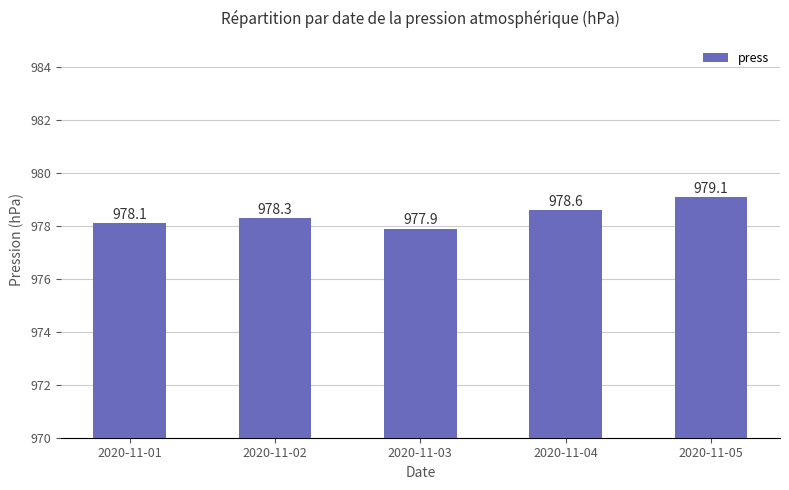

What is the value of the 5th bar from the left?

979.1